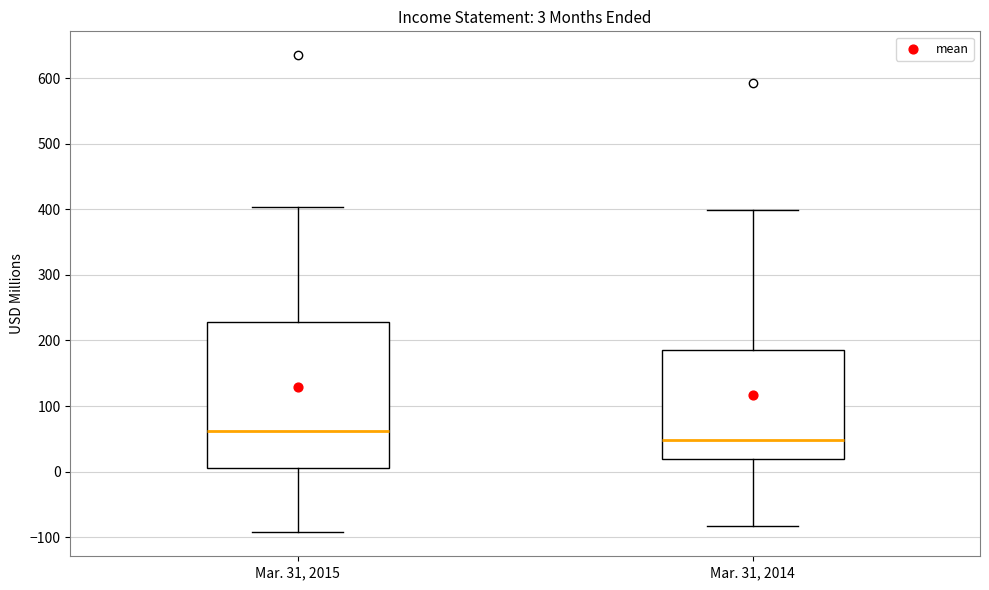

Comparing the boxes themselves (not the whiskers), which one is the tallest?

Mar. 31, 2015